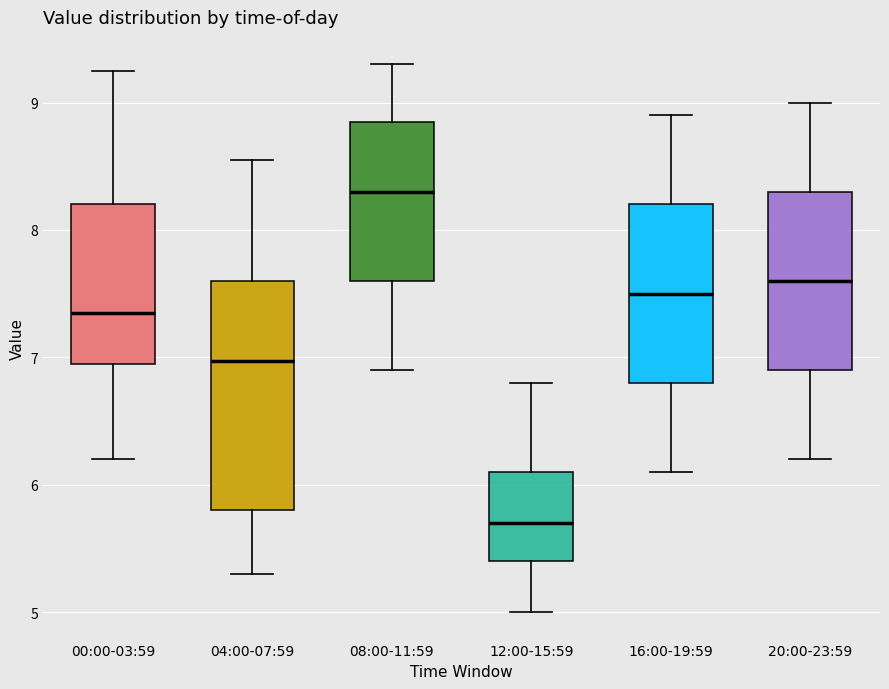

Where does the median line of the box for 04:00-07:59 sit on the y-axis? The values are not printed on the chart, so give them approximately, as read against the axis.

7.0